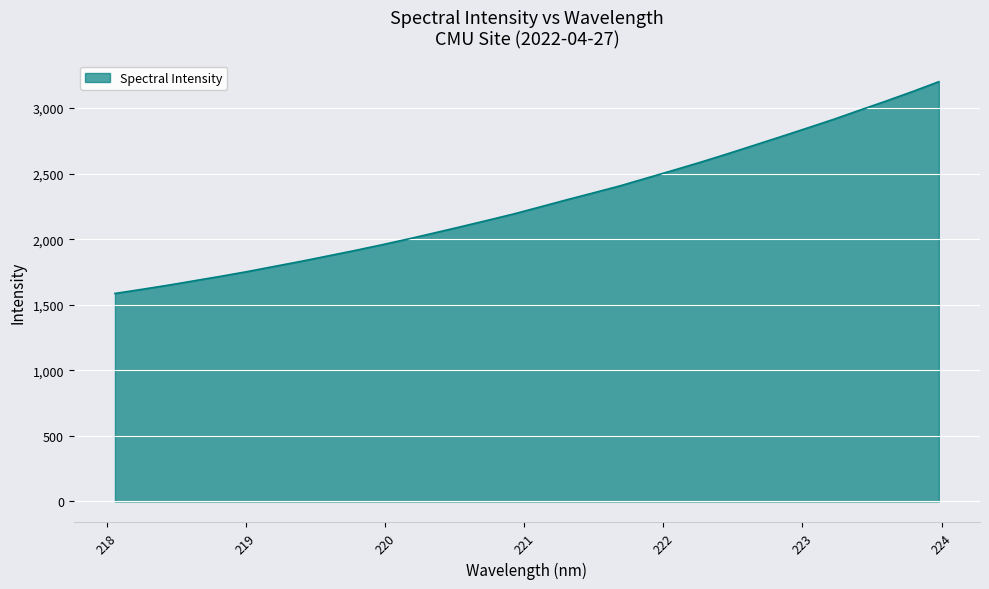

What is the difference between the maximum and minimum values?

1615.1